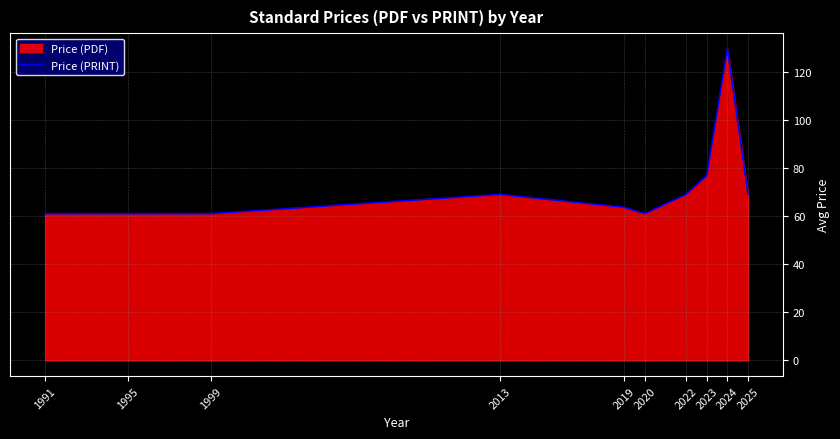

Which label corresponds to the largest value in the chart?

2024